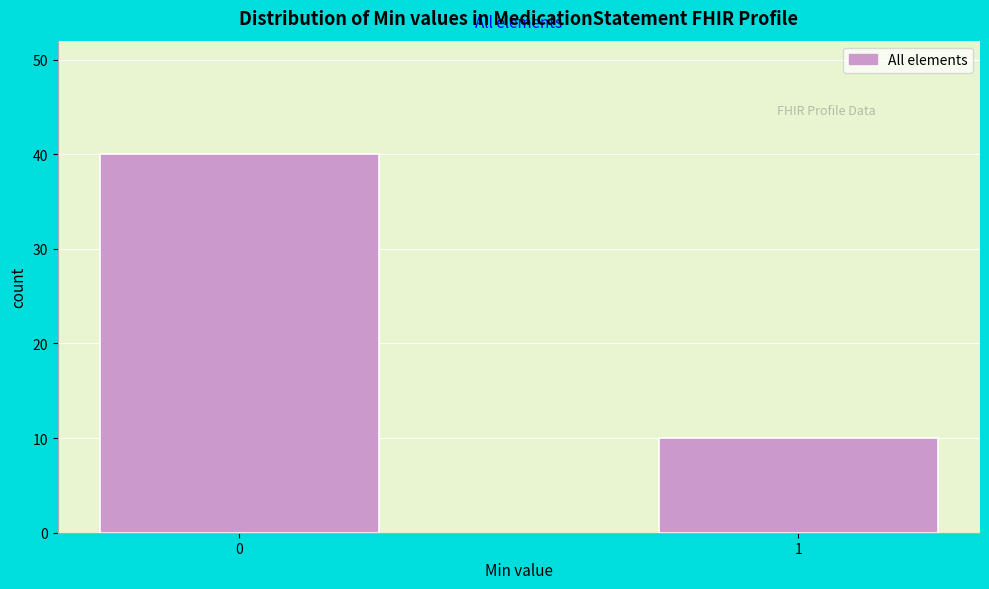

Reading right to left, transcribe all the data shown in this chart.

1=10	0=40